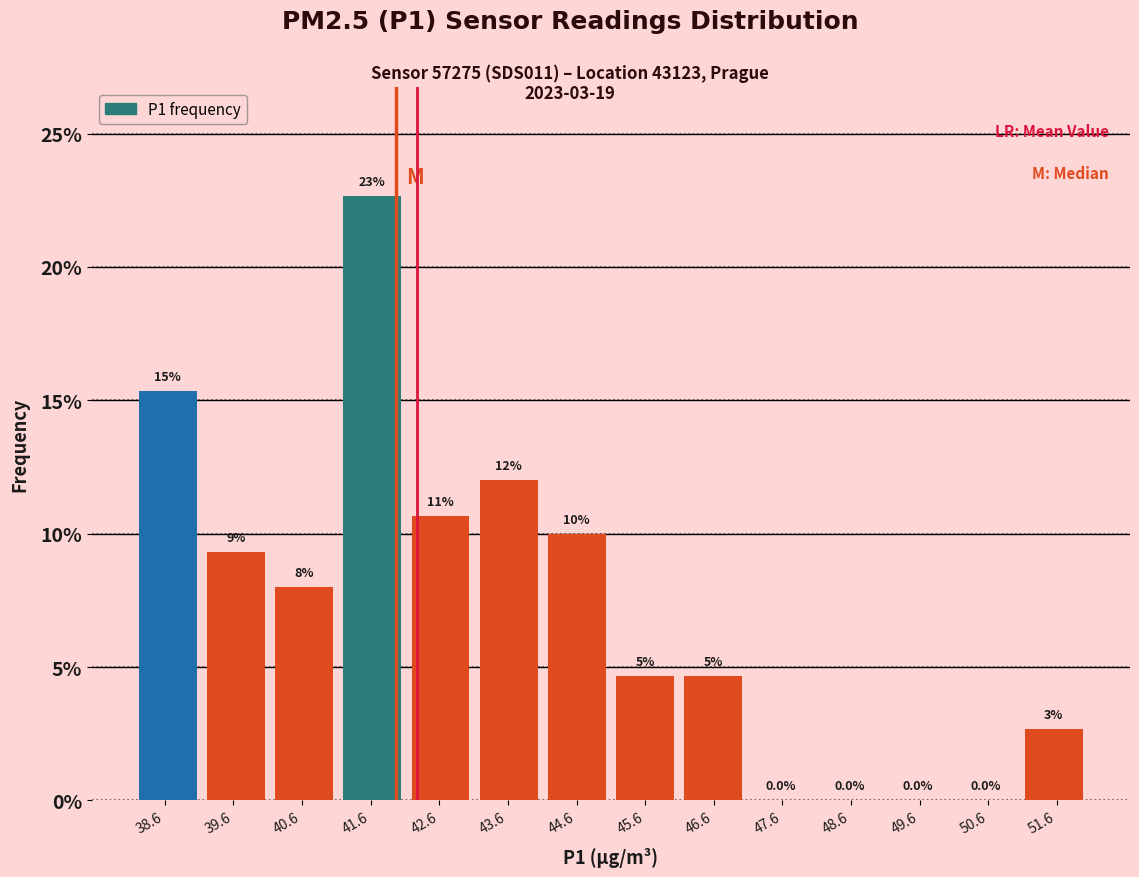

Which range on the x-axis has the tallest bar?

41.1 to 42.1